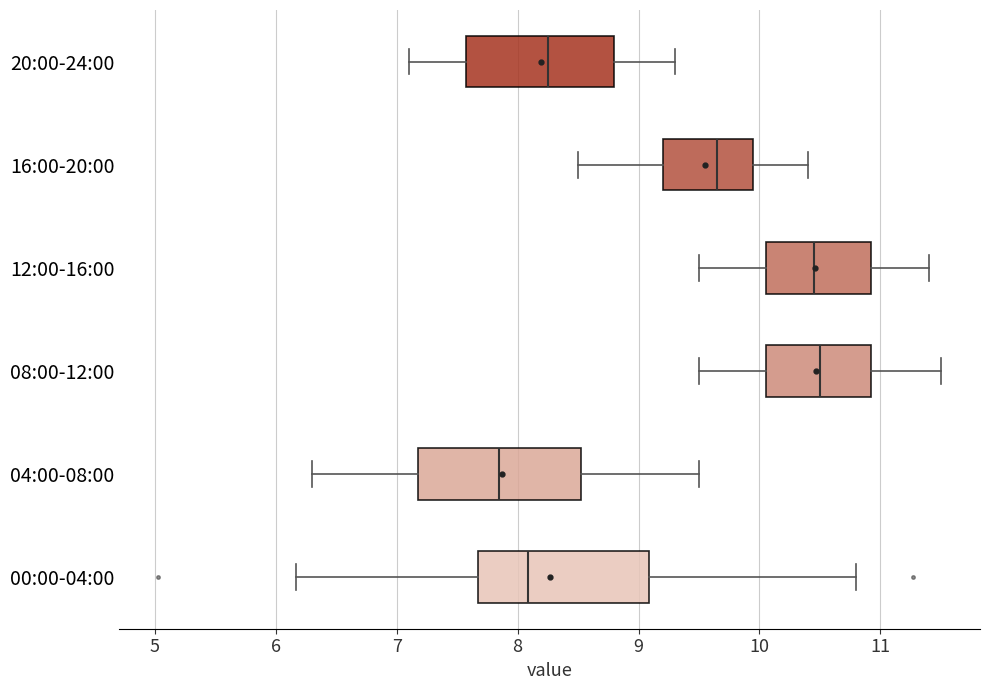

Reading bottom to top, read every box against the x-axis: the position of its median line, the range the box covers, and the ends of its whiskers. The values are not printed on the chart, so give them approximately, as read against the axis.

00:00-04:00: median 8.1, box 7.7 to 9.1, whiskers 6.2 to 10.8
04:00-08:00: median 7.9, box 7.2 to 8.5, whiskers 6.3 to 9.5
08:00-12:00: median 10.5, box 10.1 to 10.9, whiskers 9.5 to 11.5
12:00-16:00: median 10.5, box 10.1 to 10.9, whiskers 9.5 to 11.4
16:00-20:00: median 9.7, box 9.2 to 10.0, whiskers 8.5 to 10.4
20:00-24:00: median 8.3, box 7.6 to 8.8, whiskers 7.1 to 9.3